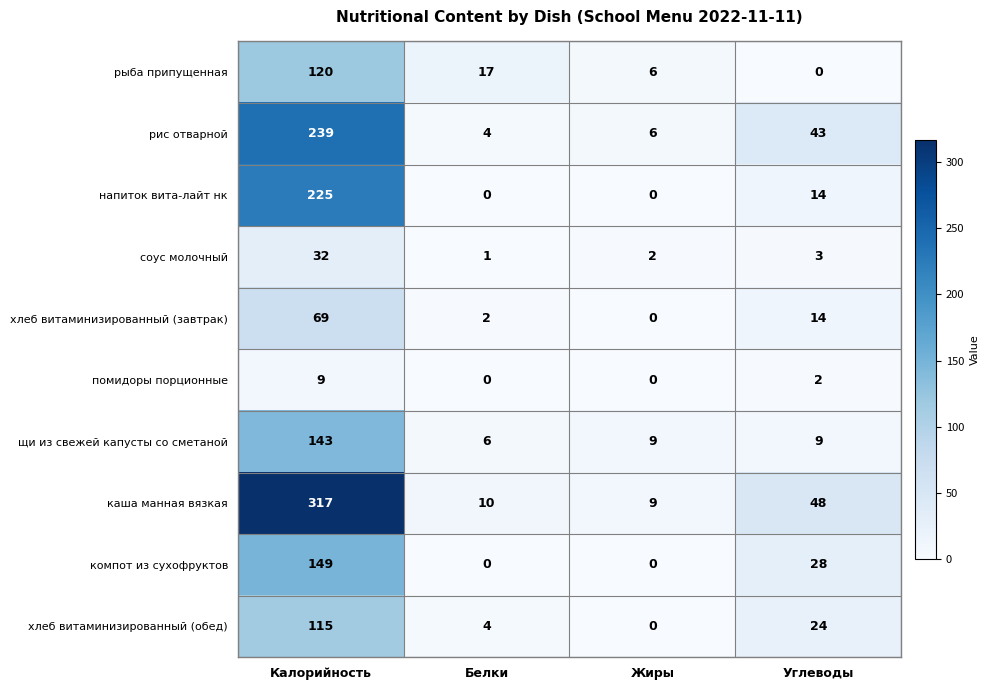

Is it true that рис отварной equals 6 at Жиры?

True